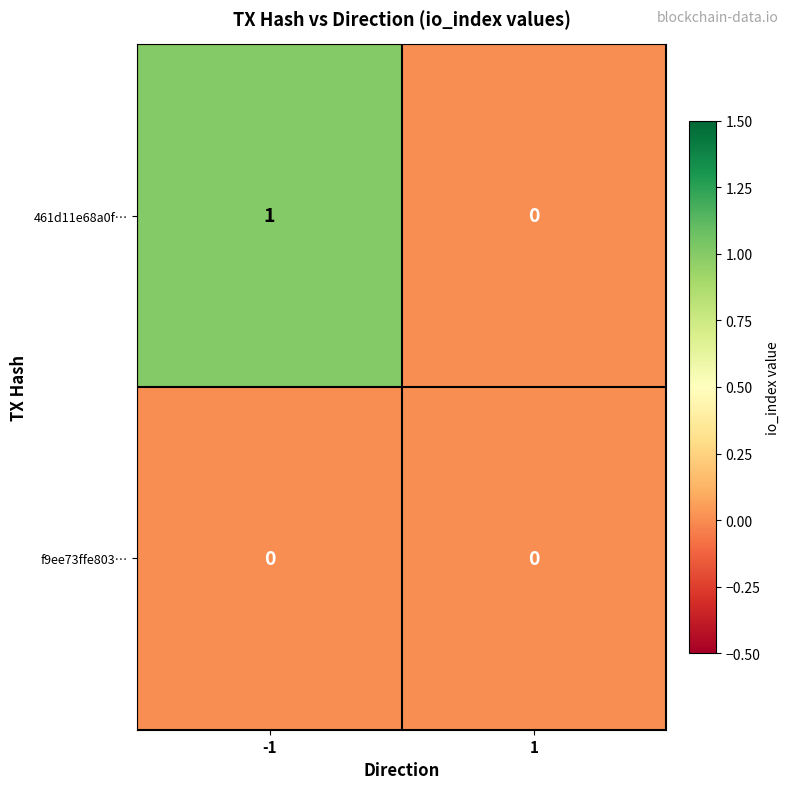

At which category is the sum across all series the highest?

-1